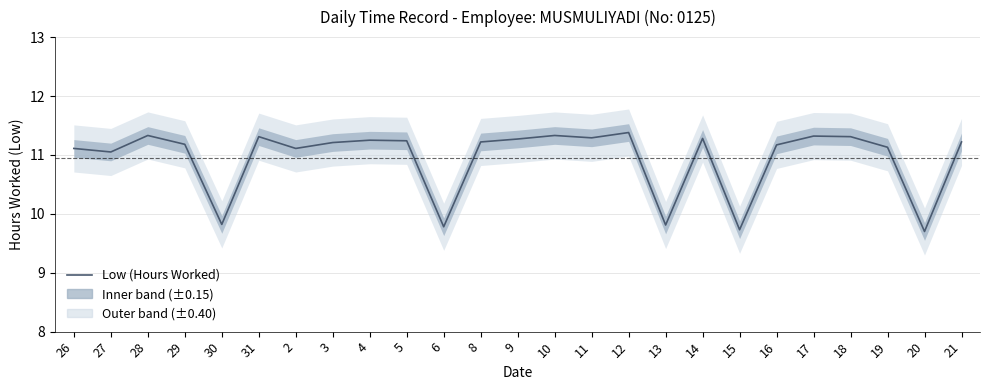

Is this an area chart (filled region under the line)?

No